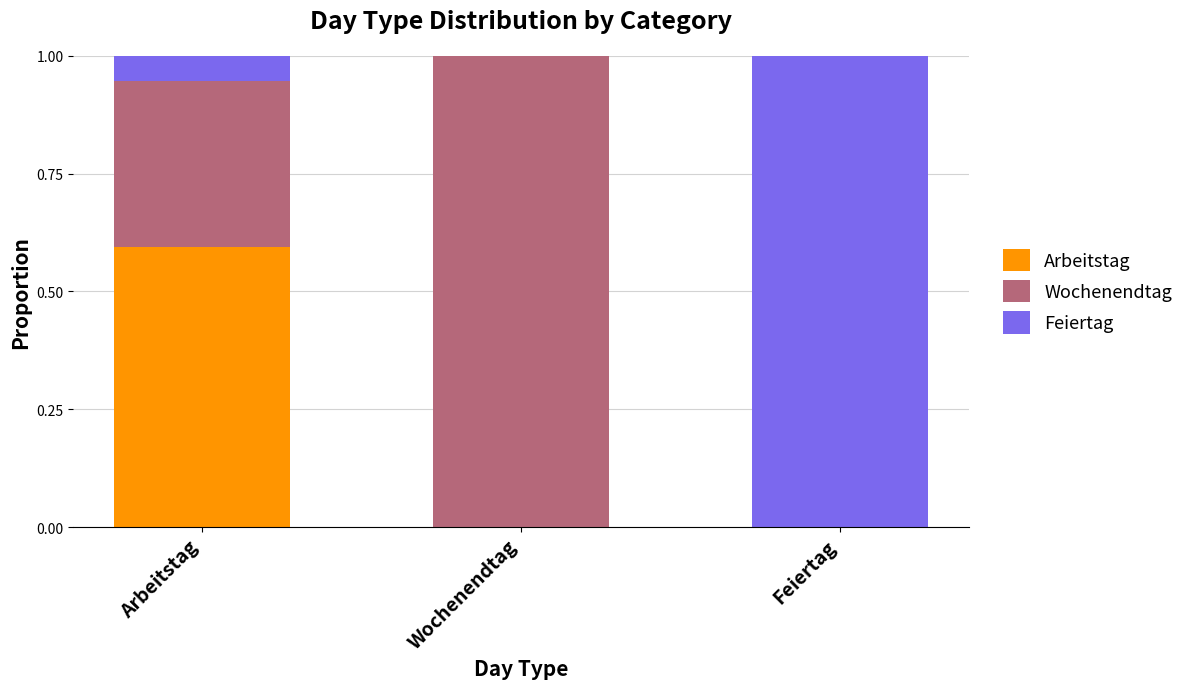

Read the Arbeitstag value at Arbeitstag.

0.6